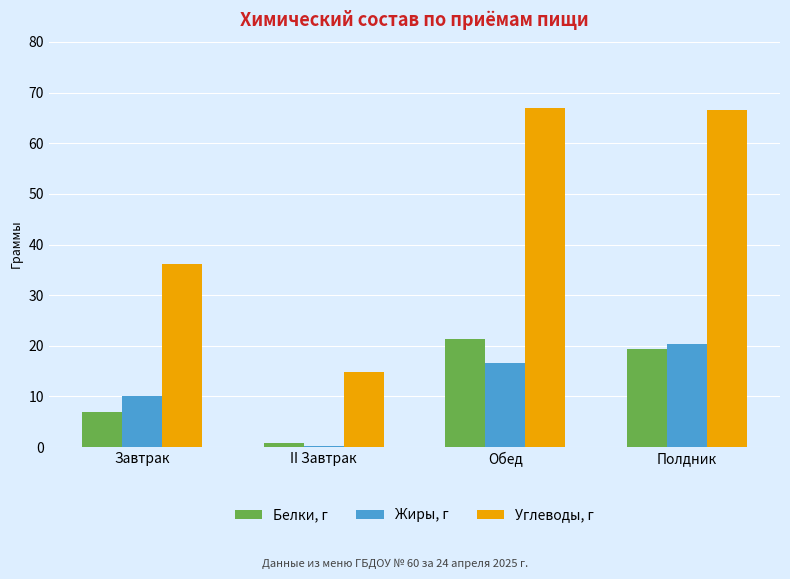

True or false: Белки, г has a value of 19.4 at Полдник.

True